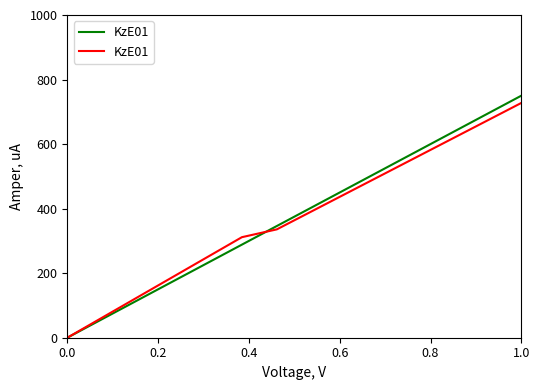

What is the difference between the maximum and minimum values?

727.5